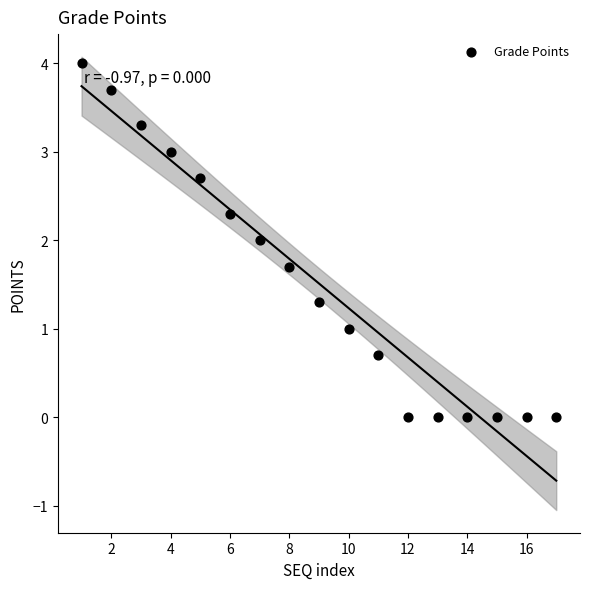

What is the range of X values (max minus min)?

16.0